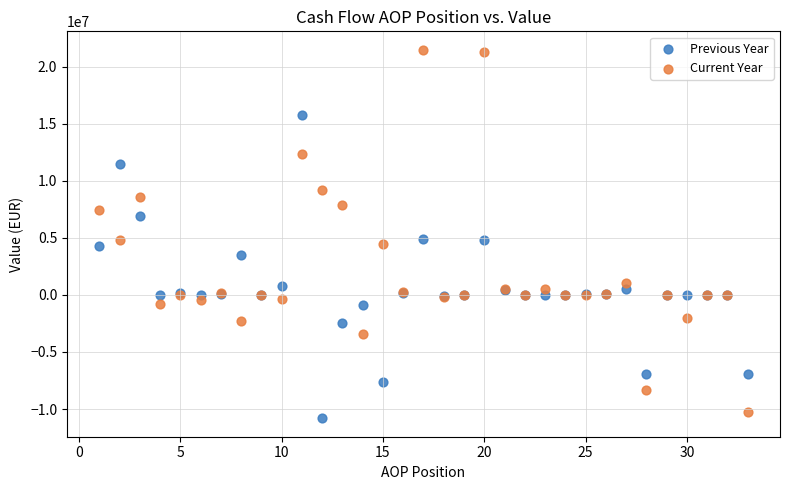

In the Previous Year series, what Y value is closest to 2459853?

3486406